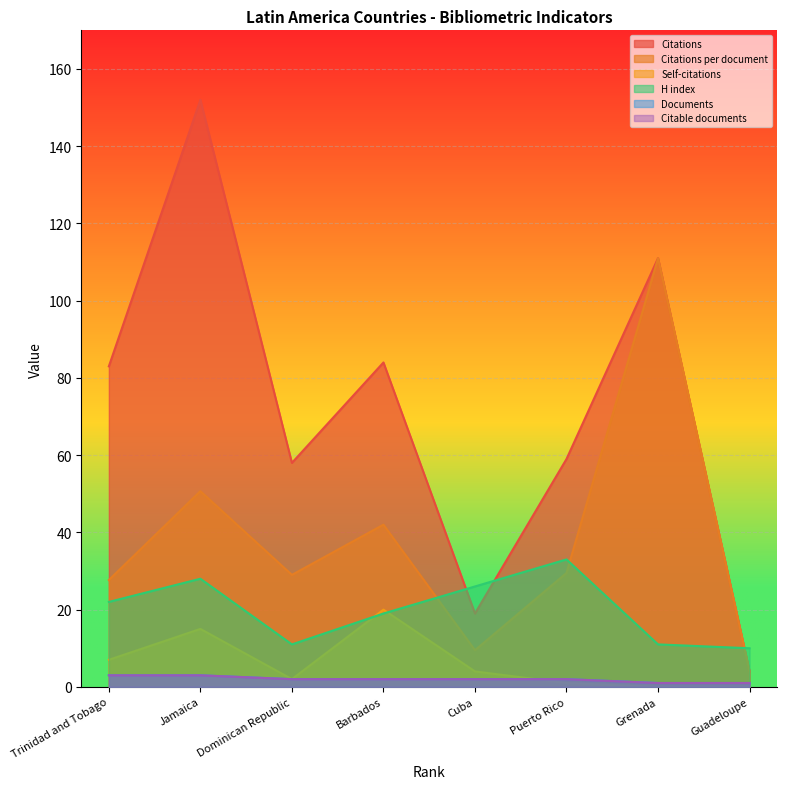

Is it true that Citations equals 152.0 at Jamaica?

True